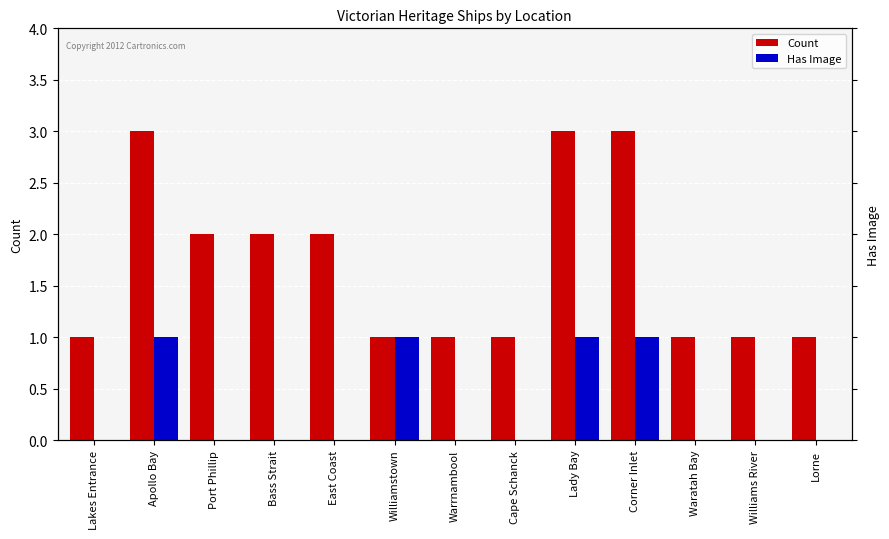

Reading left to right, list all the values displayed in this chart.

Count: 1	3	2	2	2	1	1	1	3	3	1	1	1
Has Image: 0	1	0	0	0	1	0	0	1	1	0	0	0